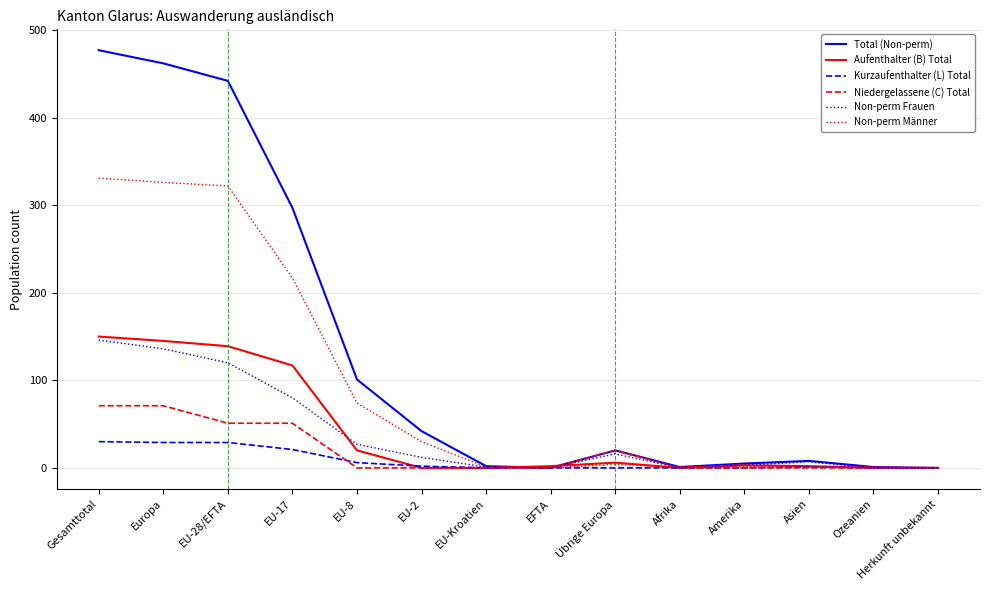

Count the Niedergelassene (C) Total values in the range 0 to 51.

12